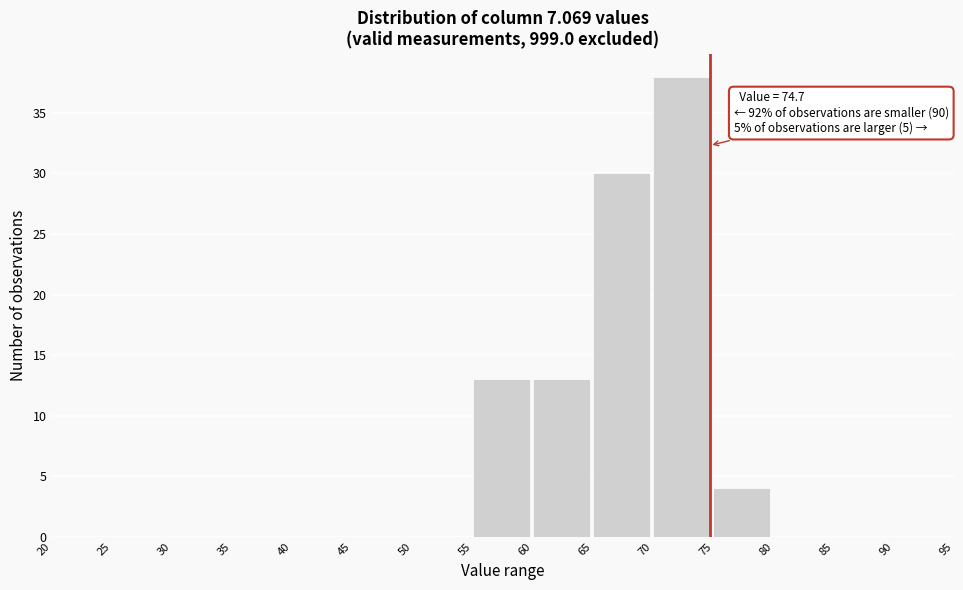

Which range on the x-axis has the tallest bar?

70 to 75